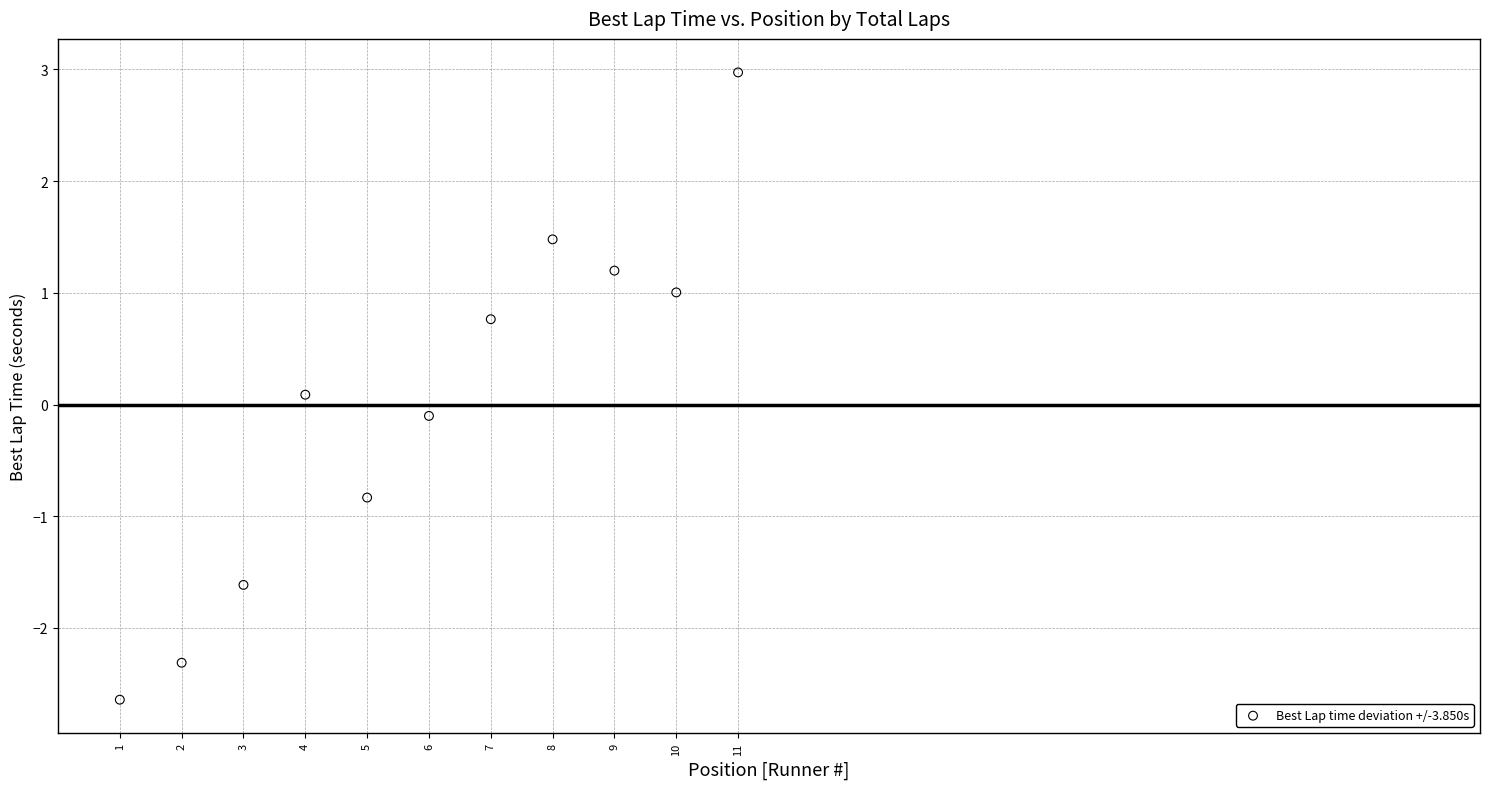

What is the average X value?

6.0